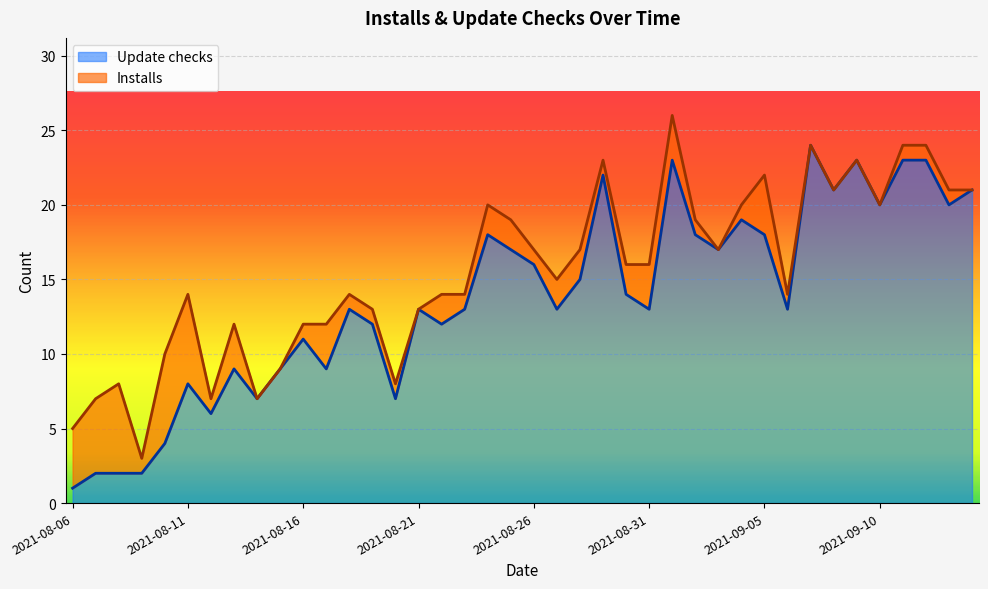

At which label does Update checks reach its minimum?

2021-08-06